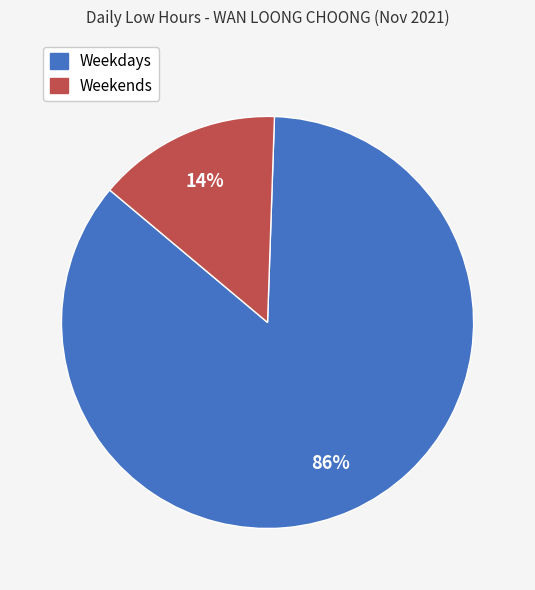

To the nearest percent, what is the average slice percentage?

50%